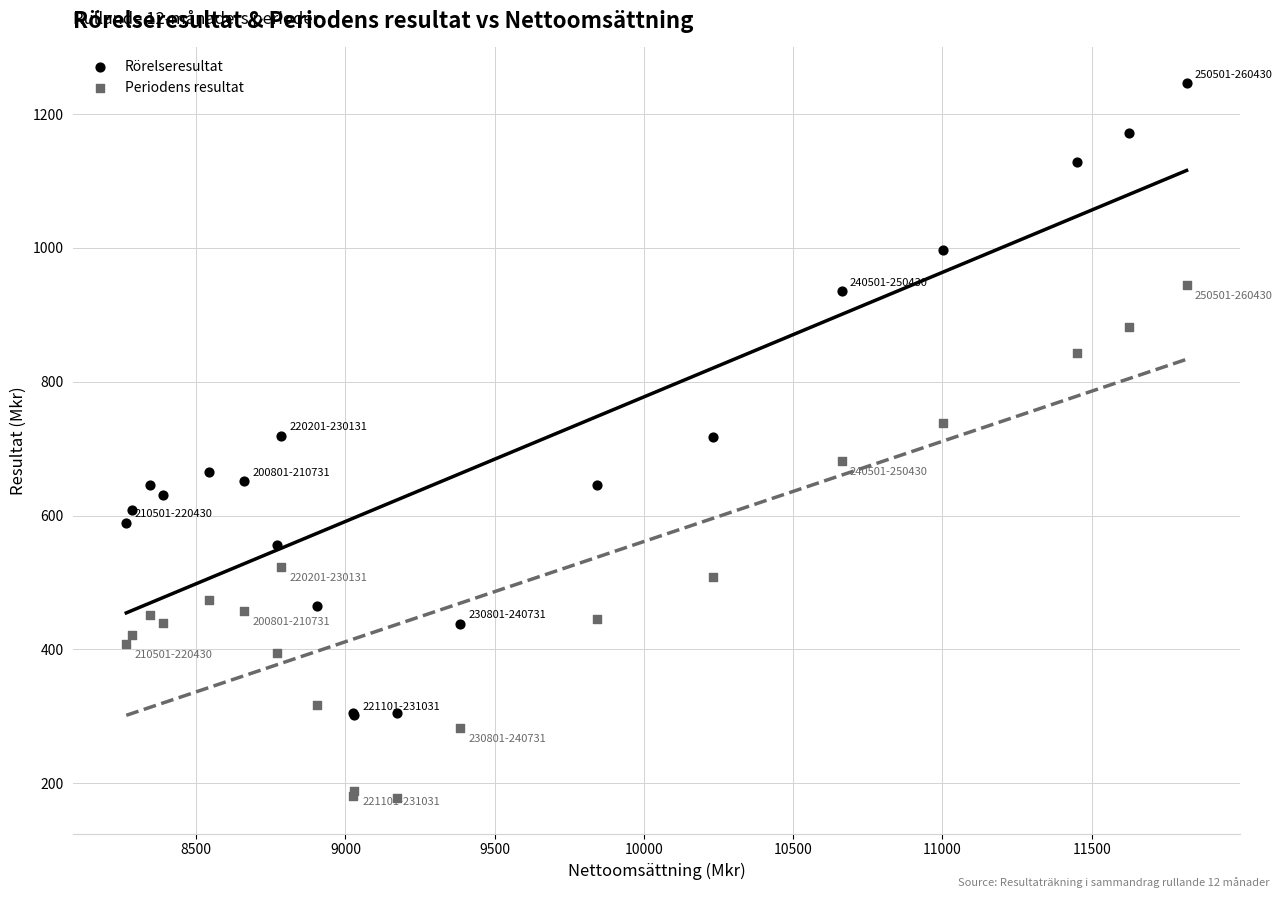

Which series reaches the maximum Y coordinate?

Rörelseresultat